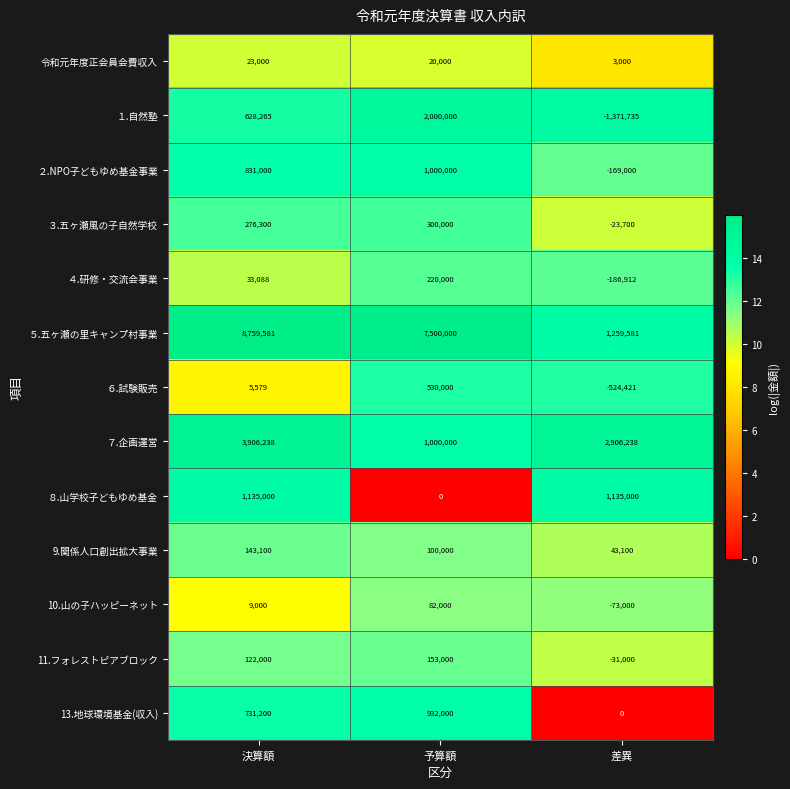

The ４.研修・交流会事業 series shows -186912 at 差異. True or false?

True